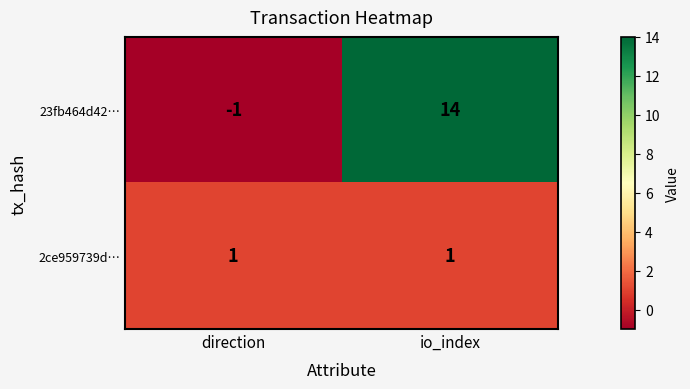

Which series has the largest range (max minus min)?

23fb464d42…